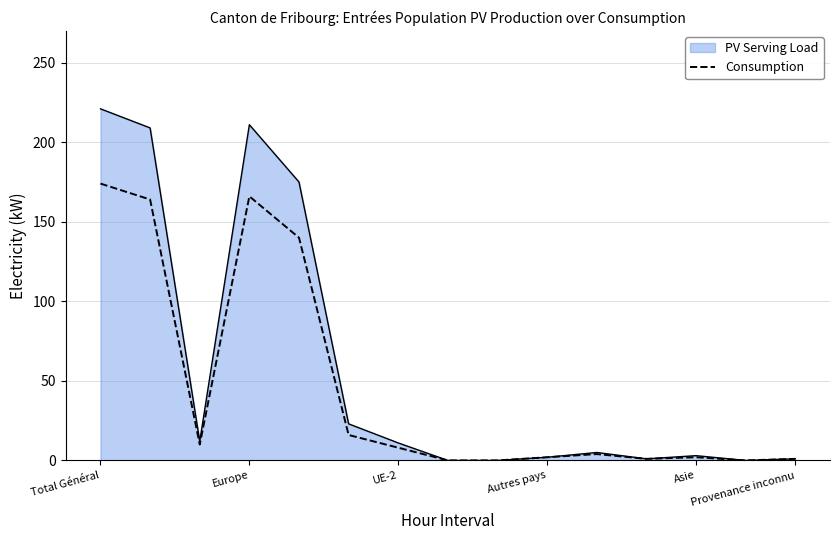

Rank the series by their maximum value, from highest to lowest.

PV Serving Load, Consumption